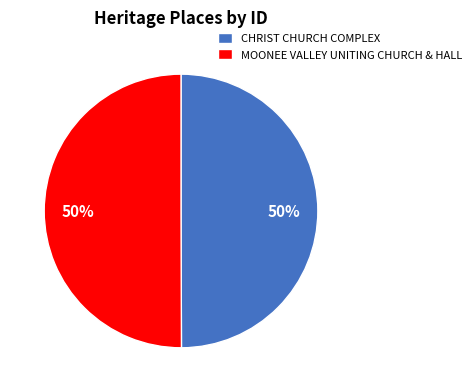

Do CHRIST CHURCH COMPLEX and MOONEE VALLEY UNITING CHURCH & HALL together represent more than half of the pie?

Yes